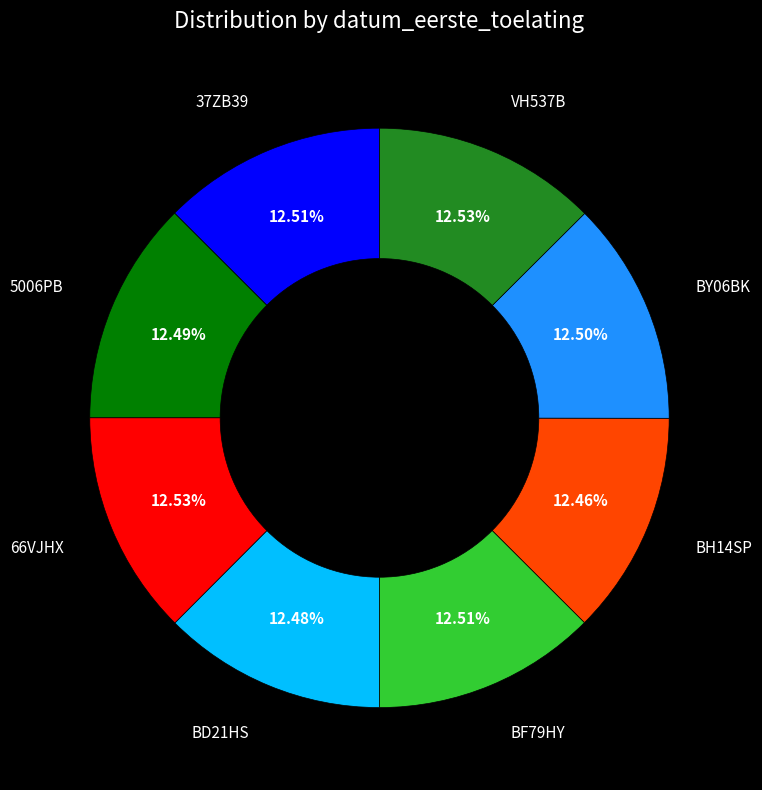

Is there a majority slice in this chart?

No